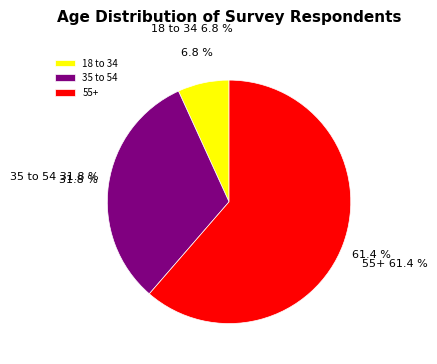

What percentage do 55+ and 35 to 54 together represent?

93.2%